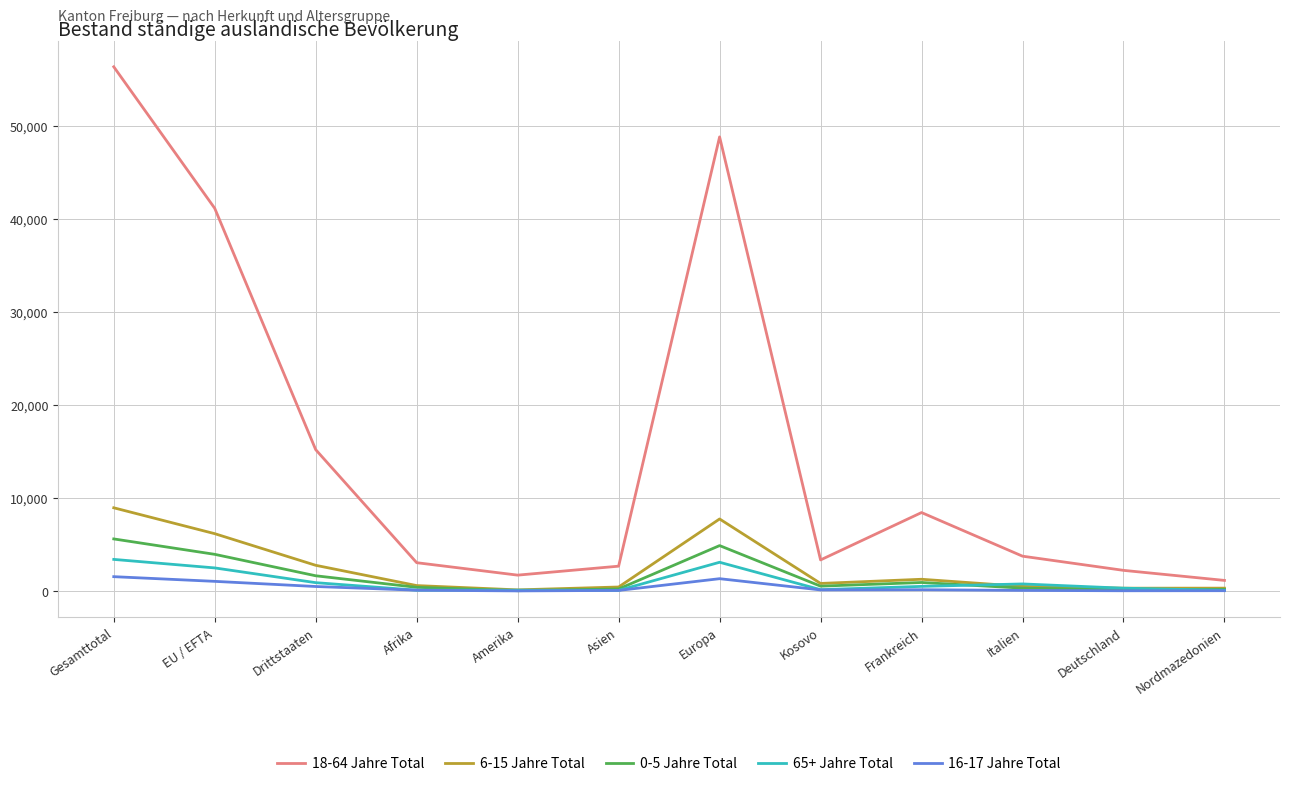

What position from the left is Amerika?

5